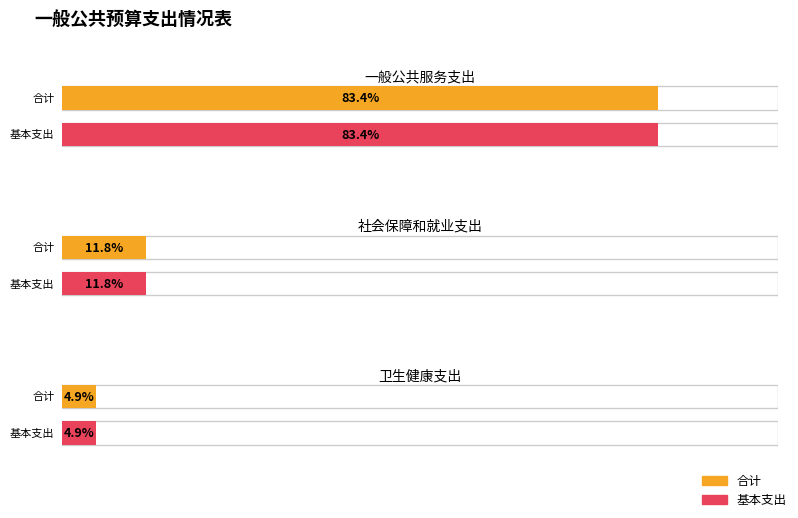

At which category is the sum across all series the highest?

一般公共服务支出